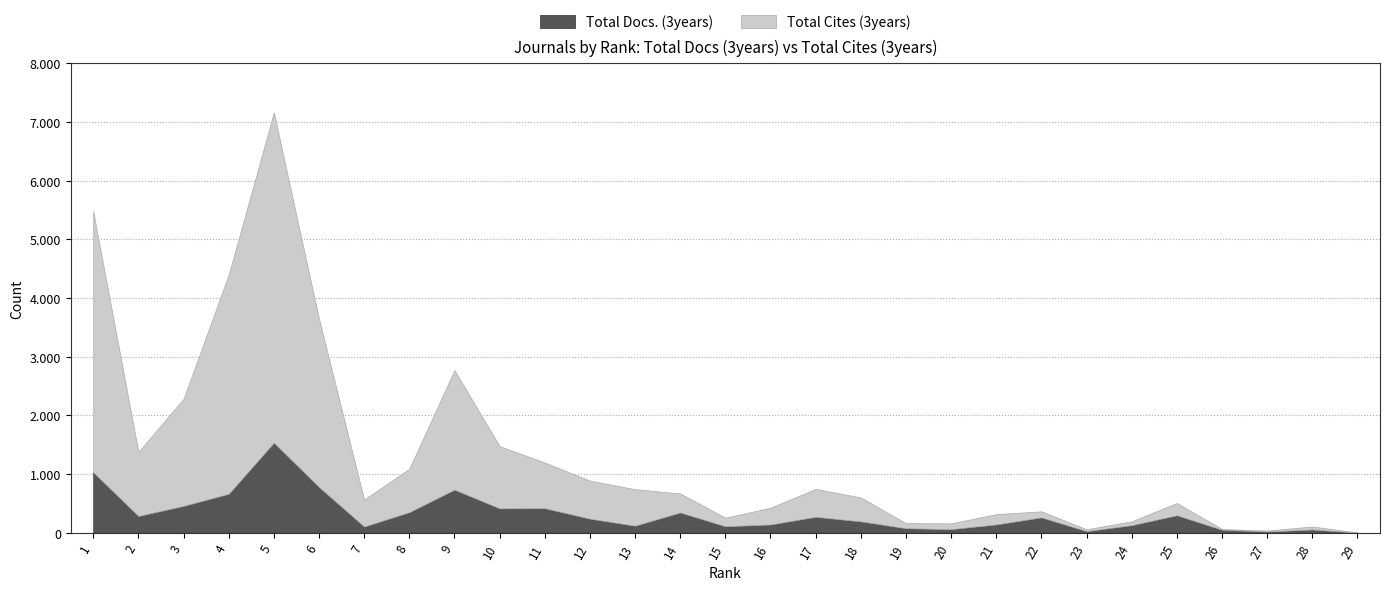

At which label does Total Cites (3years) reach its minimum?

29